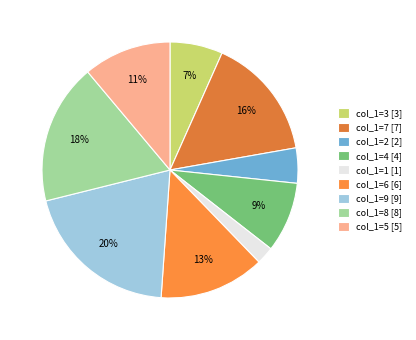

How many segments does this pie chart have?

9